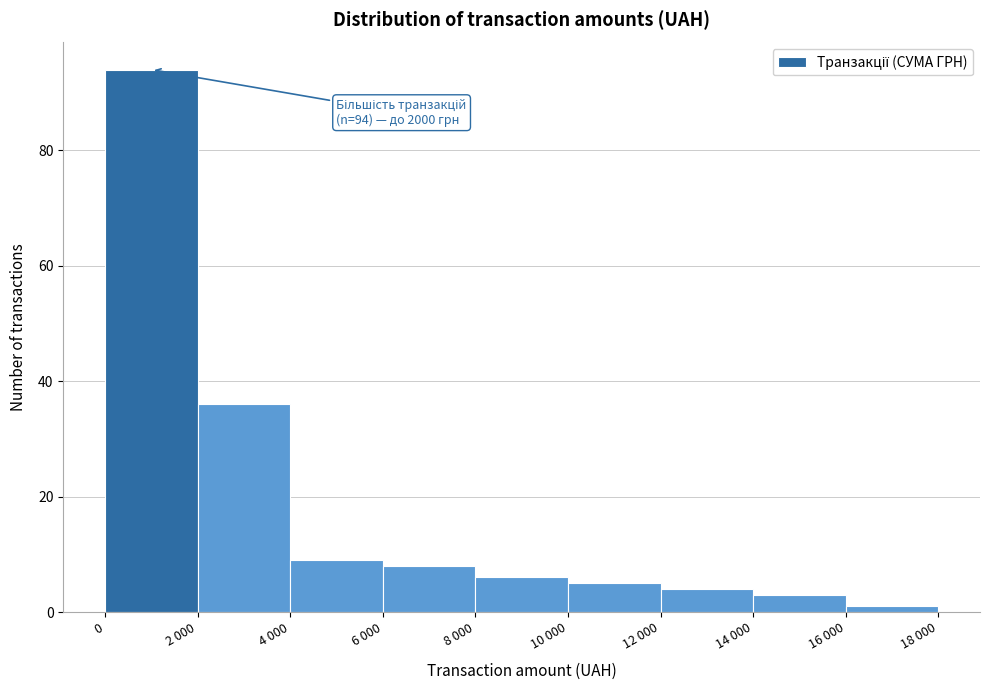

Reading right to left, what are all the values shown in this chart?

16 000=1	14 000=3	12 000=4	10 000=5	8 000=6	6 000=8	4 000=9	2 000=36	0=94